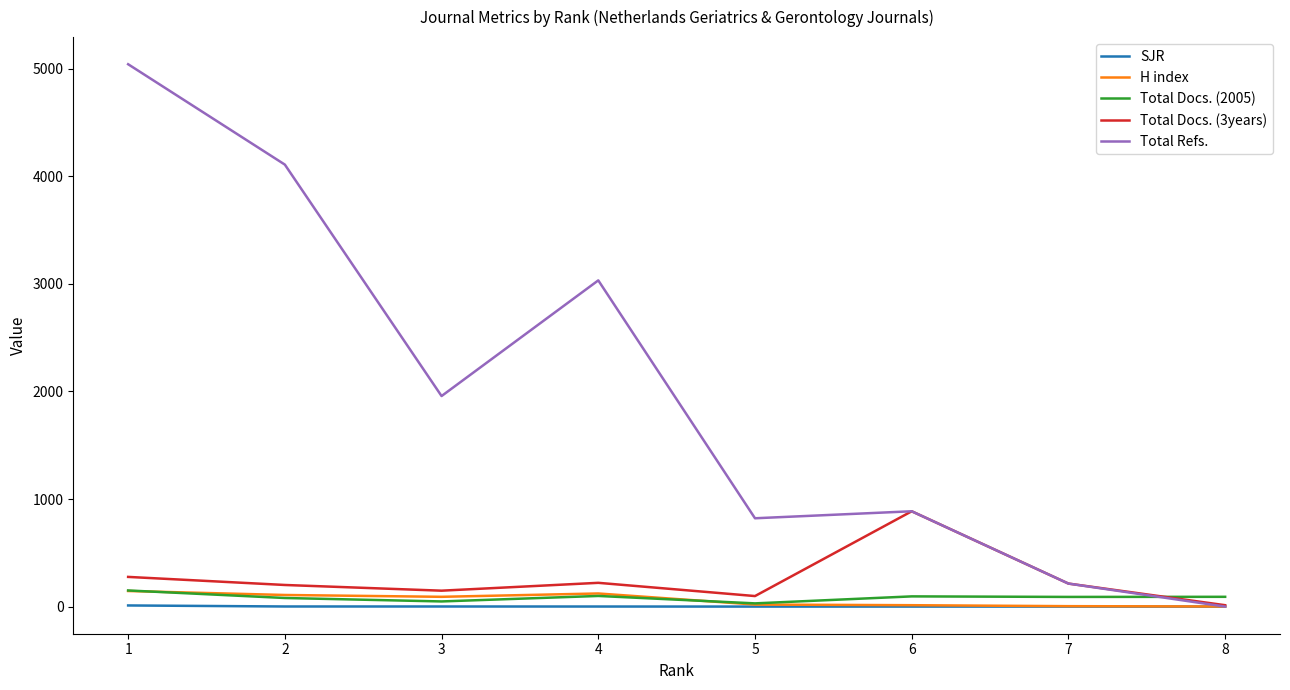

How many lines are shown in the chart?

5